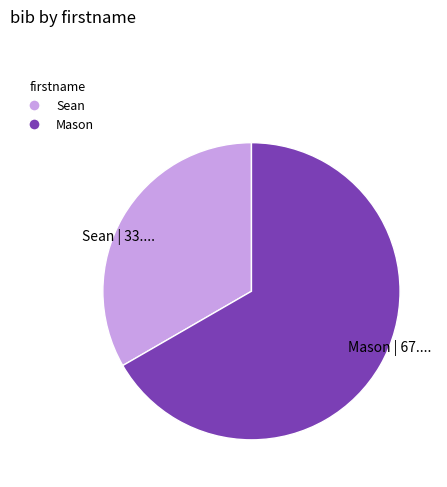

Do Mason | 67.... and Sean | 33.... together represent more than half of the pie?

Yes